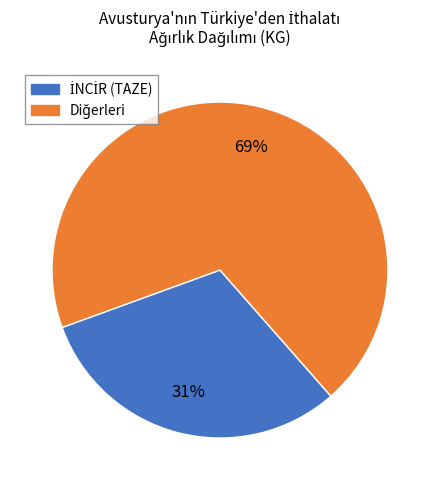

How many segments does this pie chart have?

2